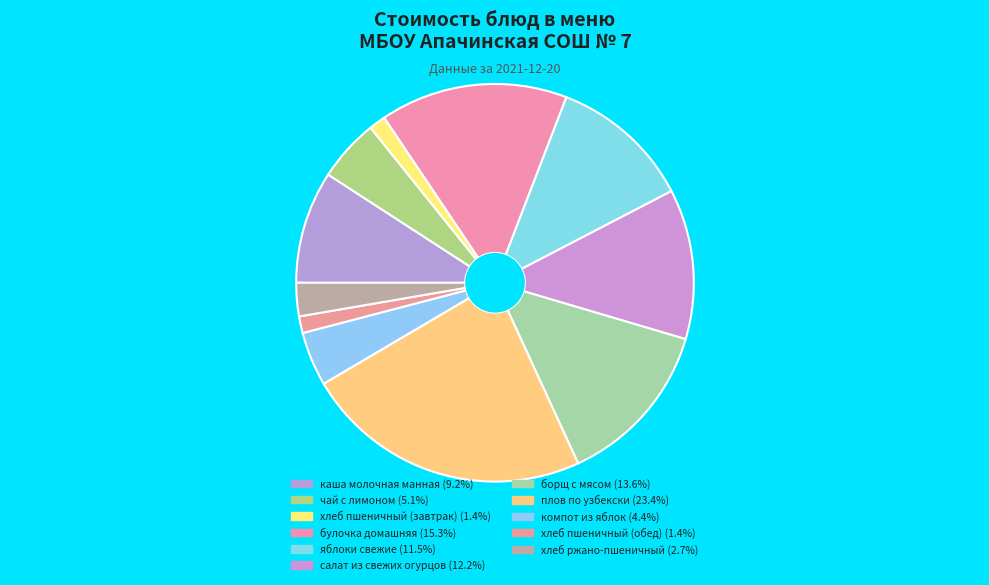

Is it true that плов по узбекски is 36% of the pie?

False